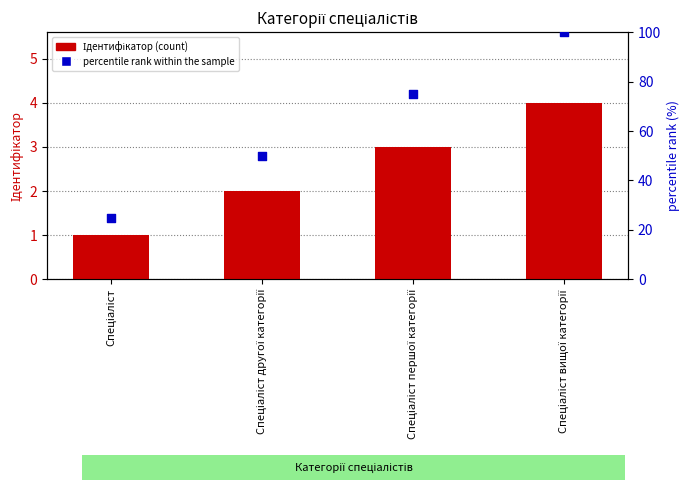

At how many categories does at least one series exceed 35?

3